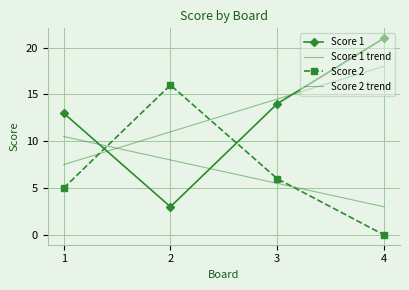

Rank the series by their average value, from lowest to highest.

Score 2, Score 1